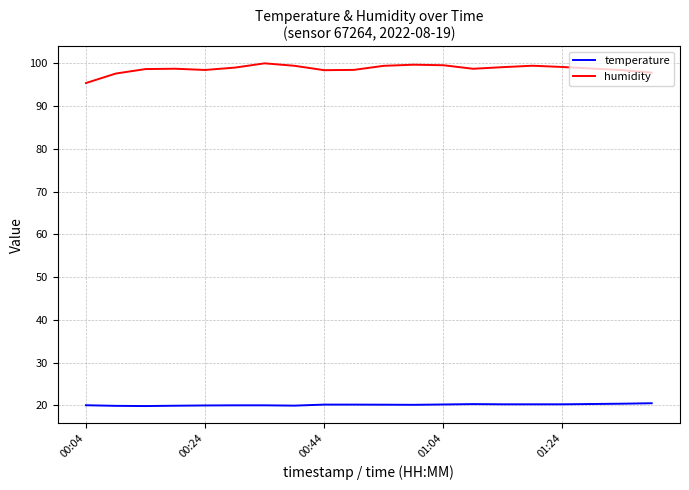

Which series has the largest total across all categories?

humidity